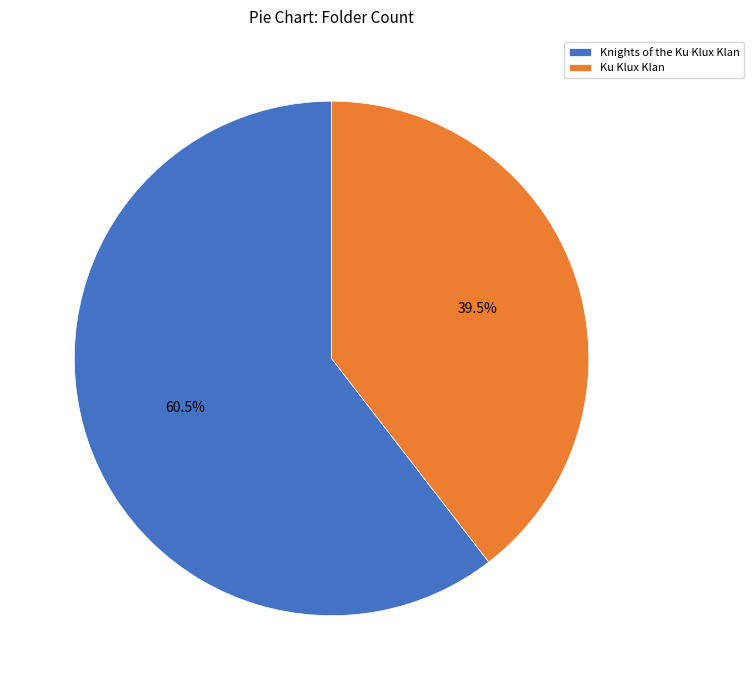

Rank the categories by value from lowest to highest.

Ku Klux Klan, Knights of the Ku Klux Klan